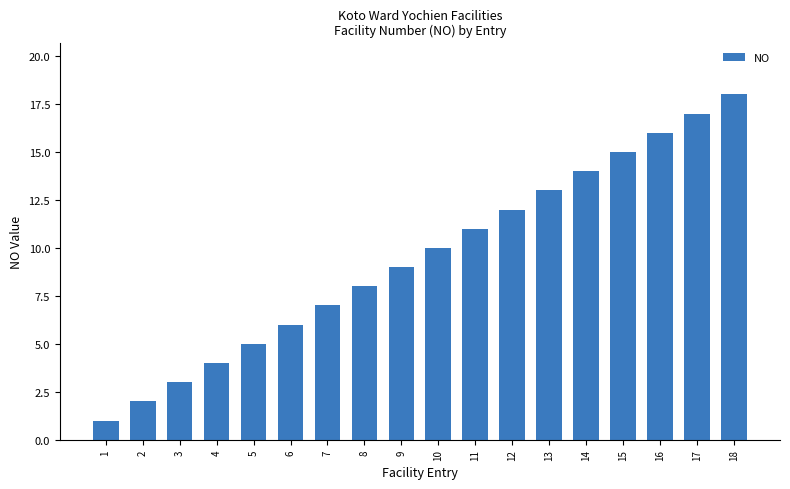

How many distinct data groups are displayed?

1